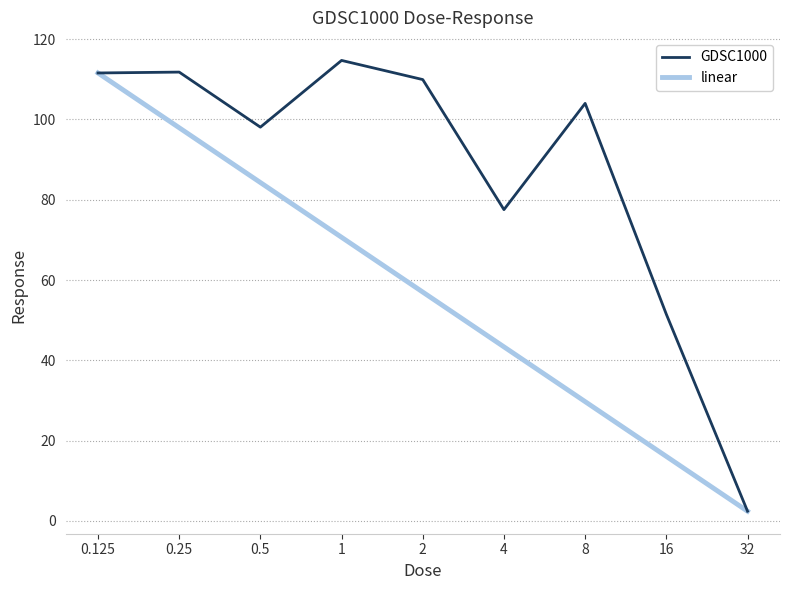

Rank the series by their average value, from highest to lowest.

GDSC1000, linear